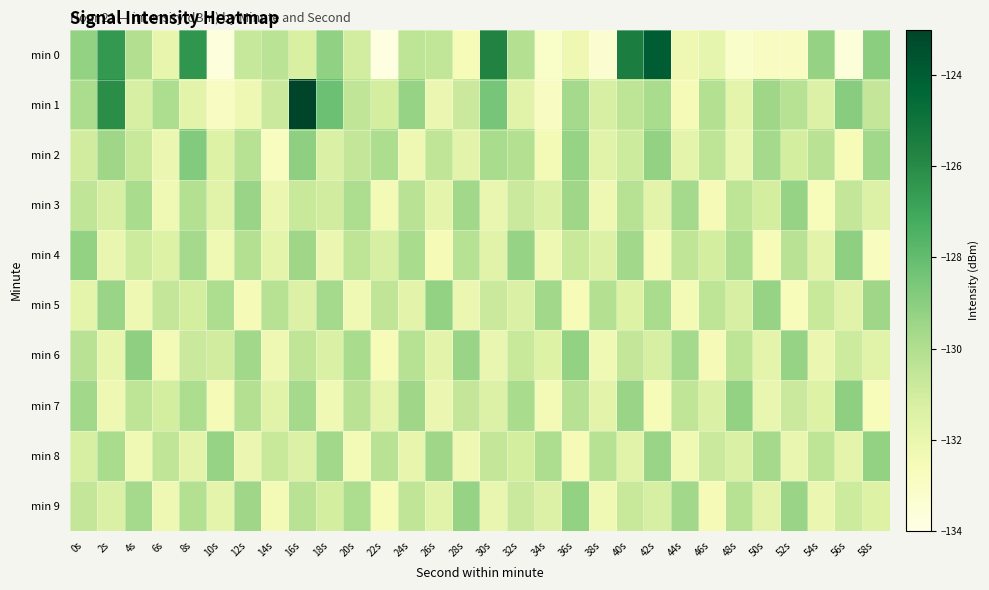

Which category has the highest value across all series?

16s